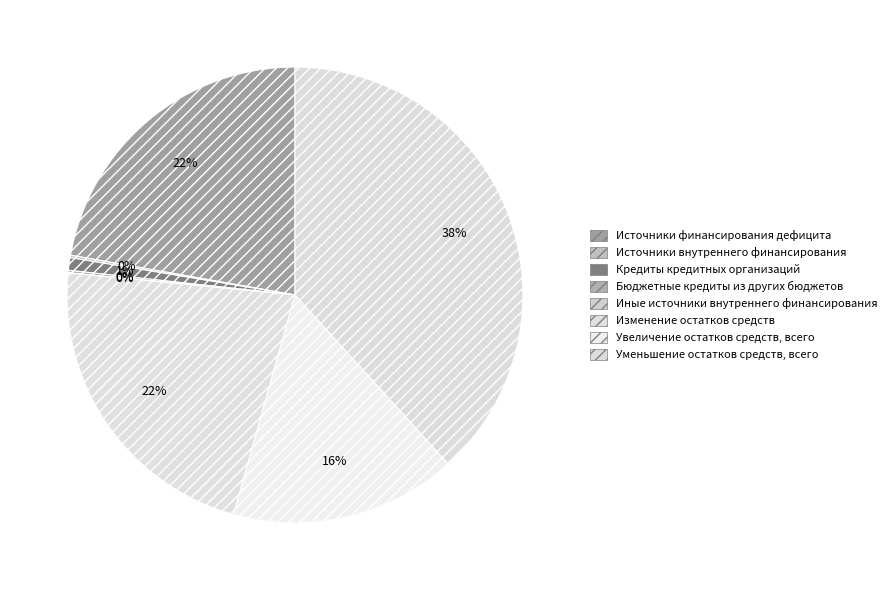

Does any single category account for the majority?

No